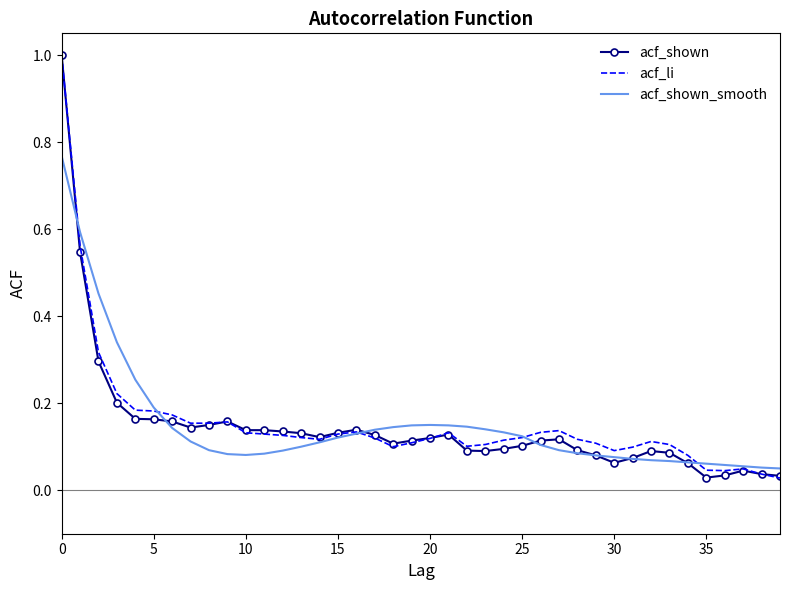

What is the greatest value displayed?

1.0